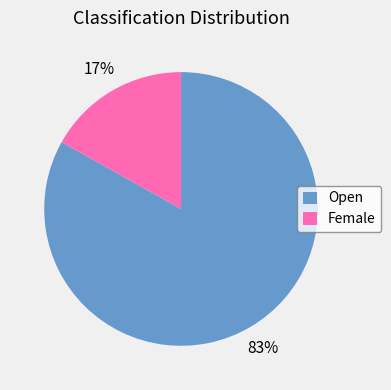

Is it true that Female is 17% of the pie?

True